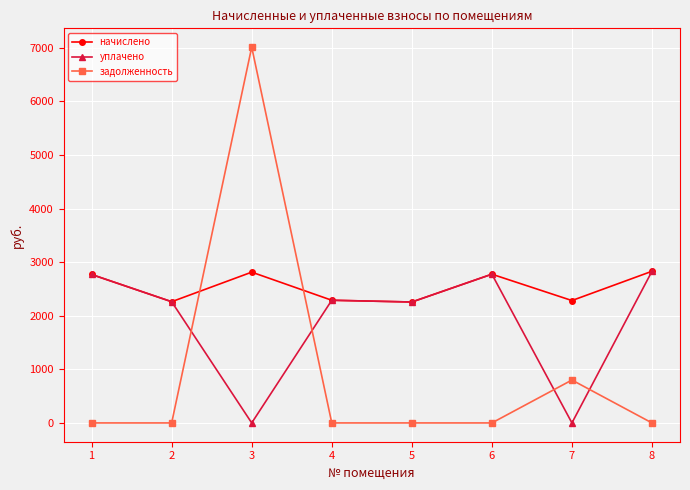

How many data points in уплачено are above 2288?

4